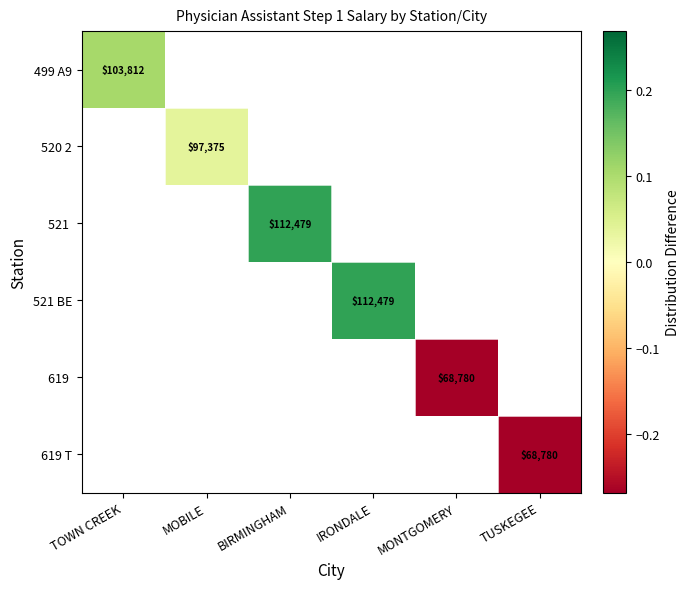

At which label does 520 2 reach its peak?

TOWN CREEK